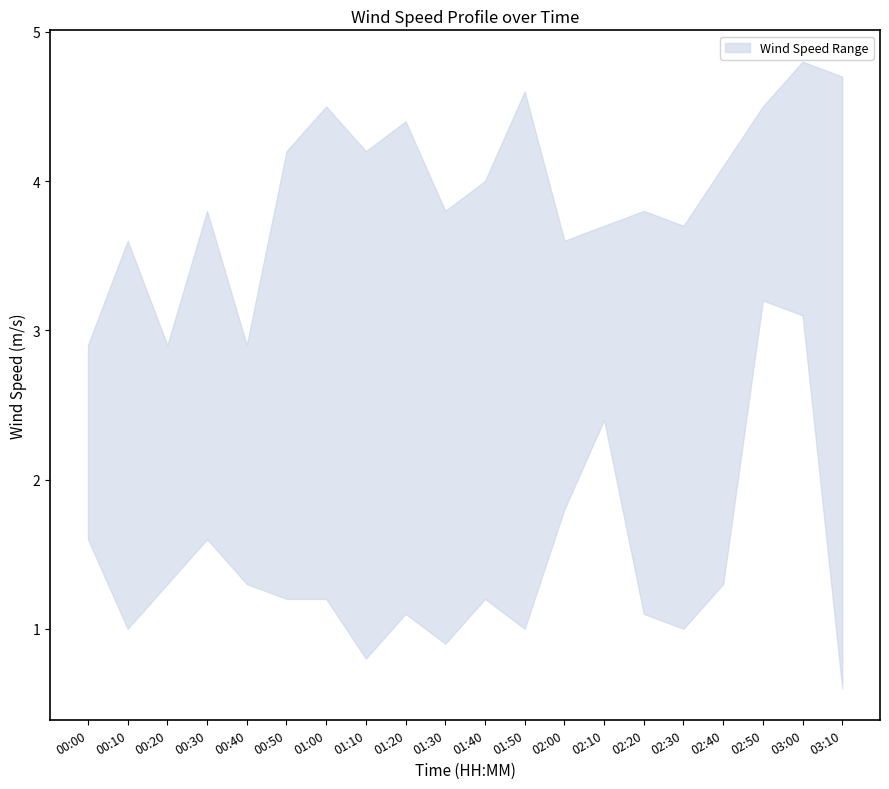

At 00:50, list the series in order from smallest to largest.

lower, upper